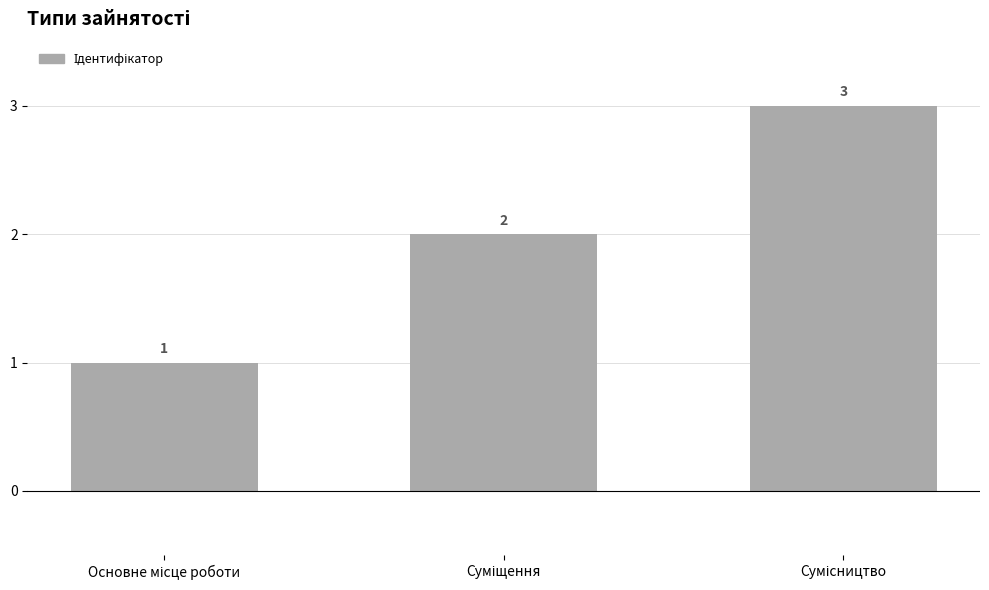

Are the bars horizontal?

No